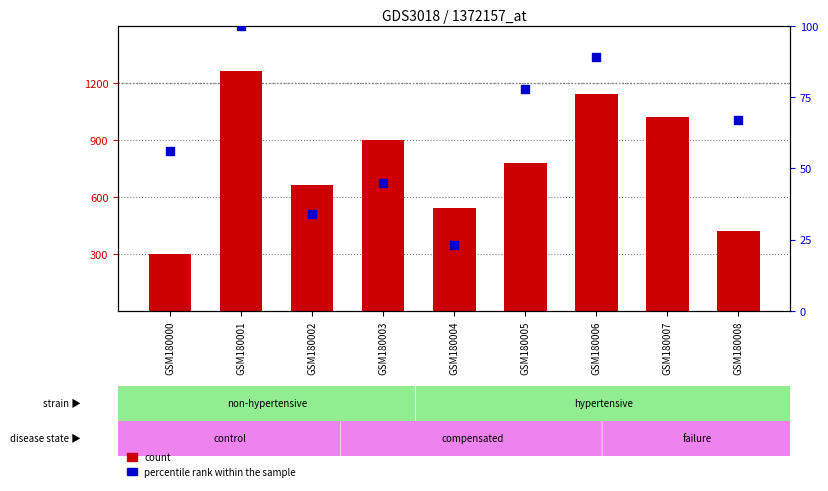

Is the value of count at GSM180003 greater than the value of percentile rank within the sample at GSM180002?

Yes